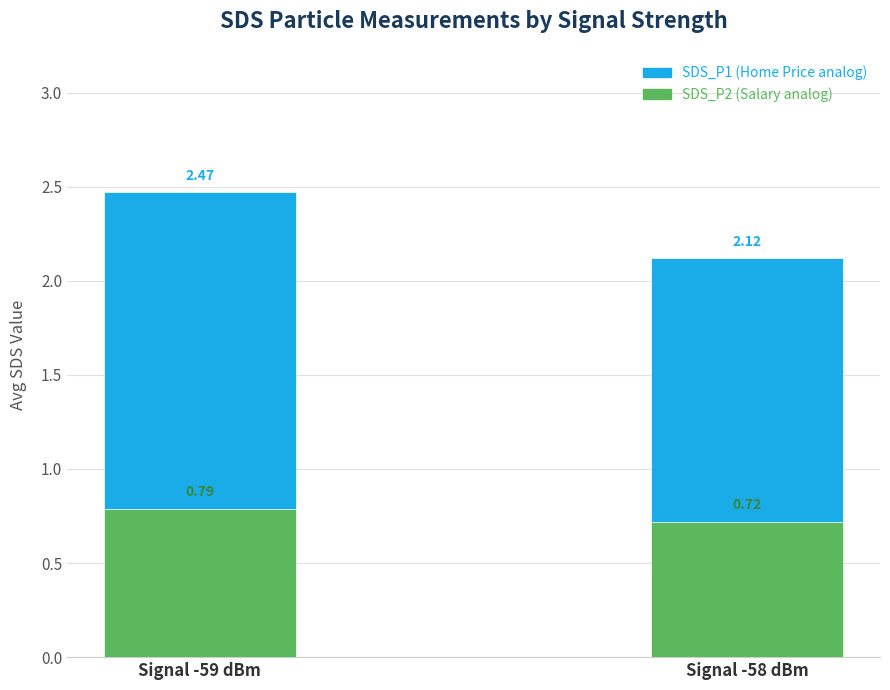

At which label is SDS_P1 closest to 2?

Signal -58 dBm